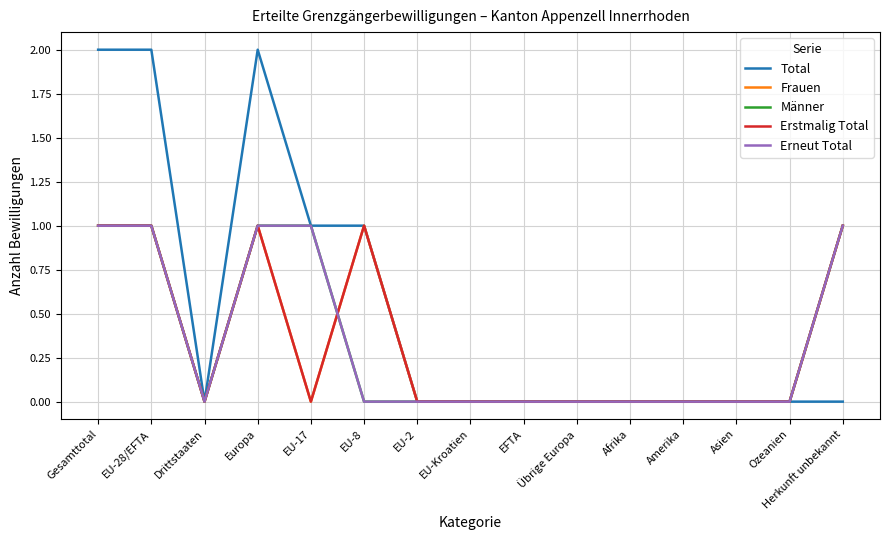

Reading left to right, transcribe all the data shown in this chart.

Total: 2	2	0	2	1	1	0	0	0	0	0	0	0	0	0
Frauen: 1	1	0	1	0	1	0	0	0	0	0	0	0	0	1
Männer: 1	1	0	1	1	0	0	0	0	0	0	0	0	0	1
Erstmalig Total: 1	1	0	1	0	1	0	0	0	0	0	0	0	0	1
Erneut Total: 1	1	0	1	1	0	0	0	0	0	0	0	0	0	1